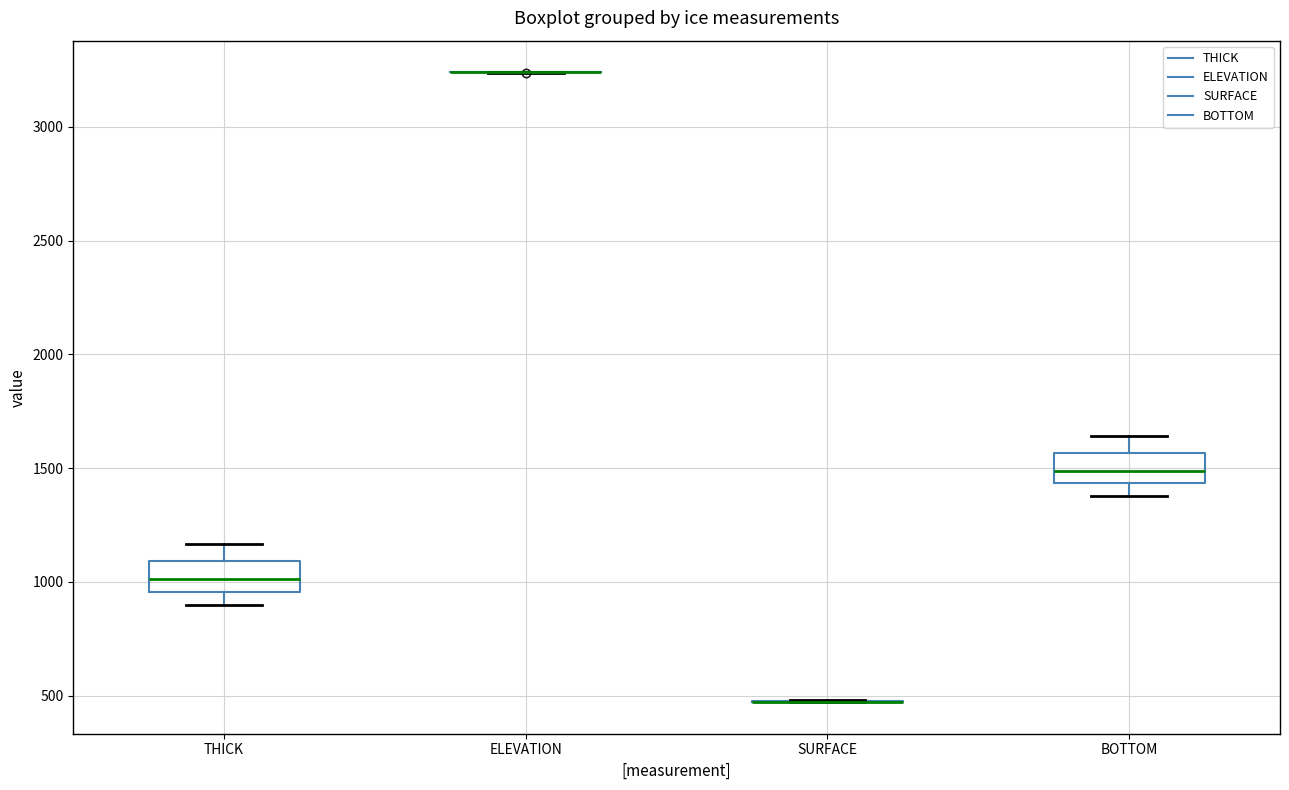

Where is the lower edge of the box for BOTTOM on the y-axis? The values are not printed on the chart, so give them approximately, as read against the axis.

1450